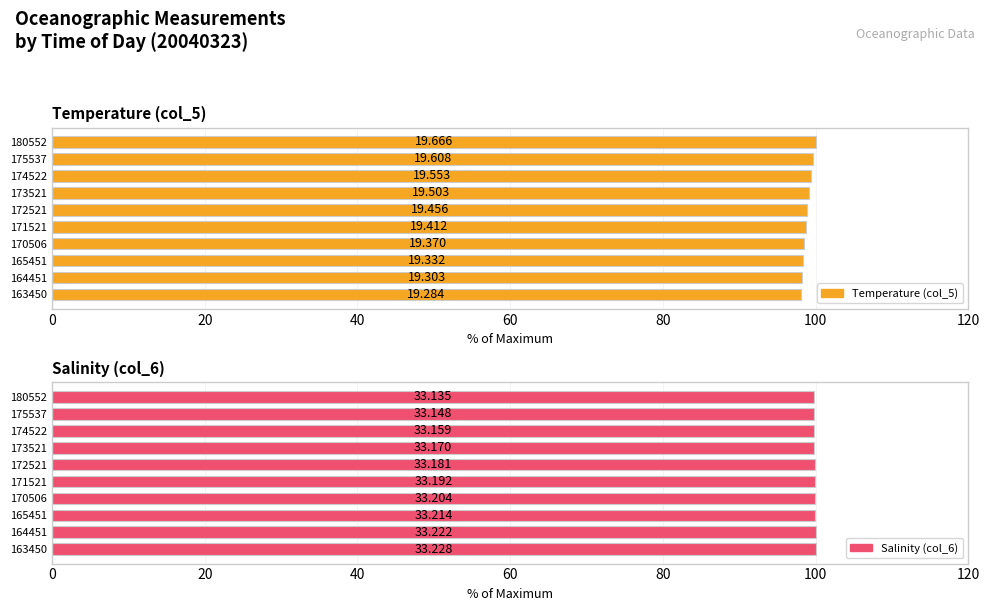

Which series has the largest total across all categories?

Salinity (col_6)